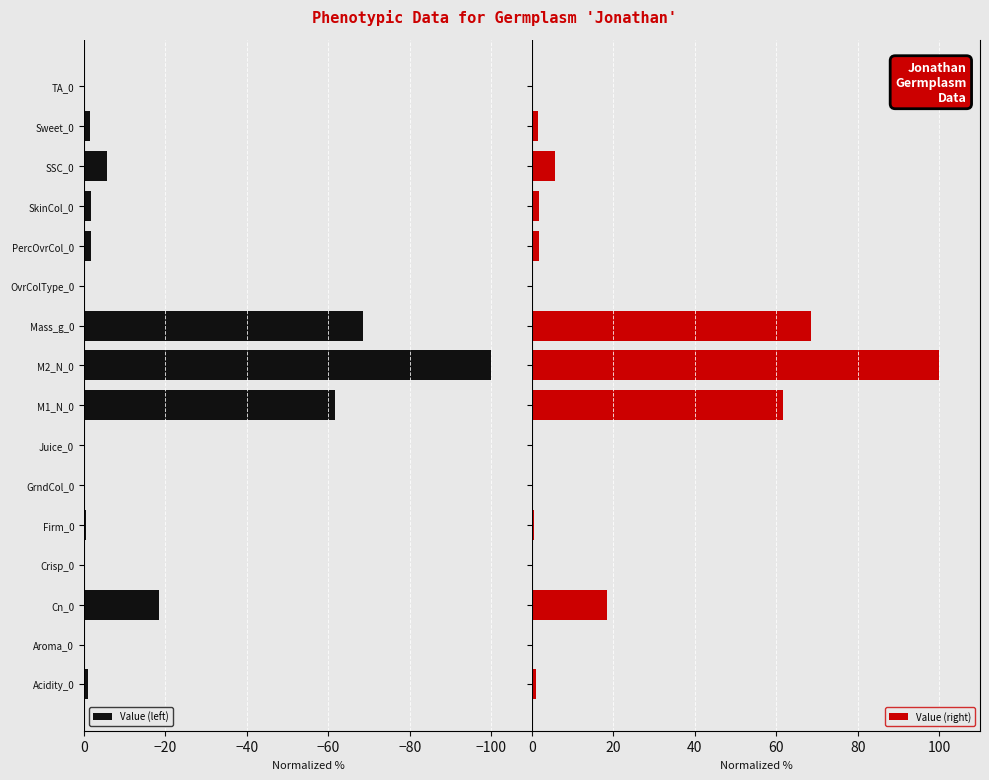

True or false: Value (left) has a value of -137.7 at M2_N_0.

False